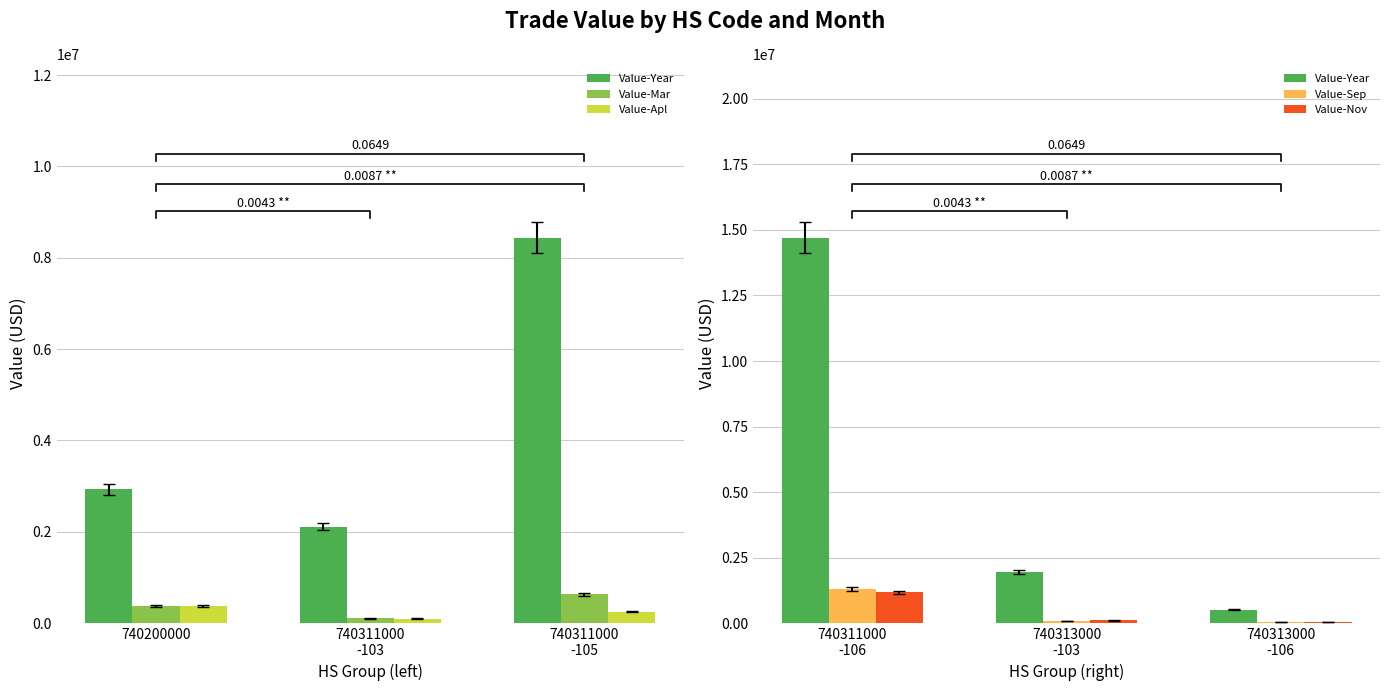

What is the label of the 2nd bar from the right?

740311000
-103